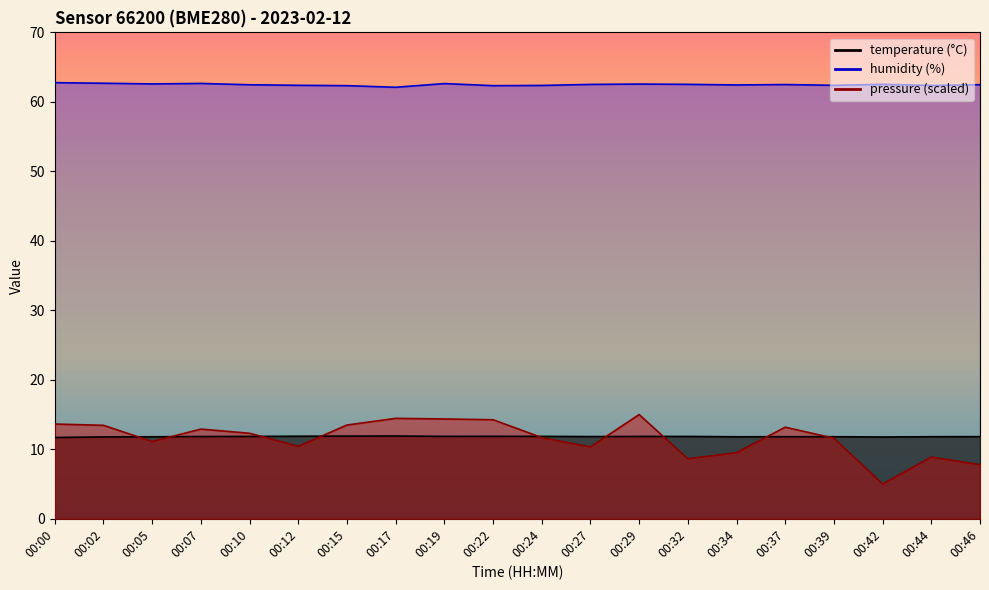

At how many categories does at least one series exceed 15?

20